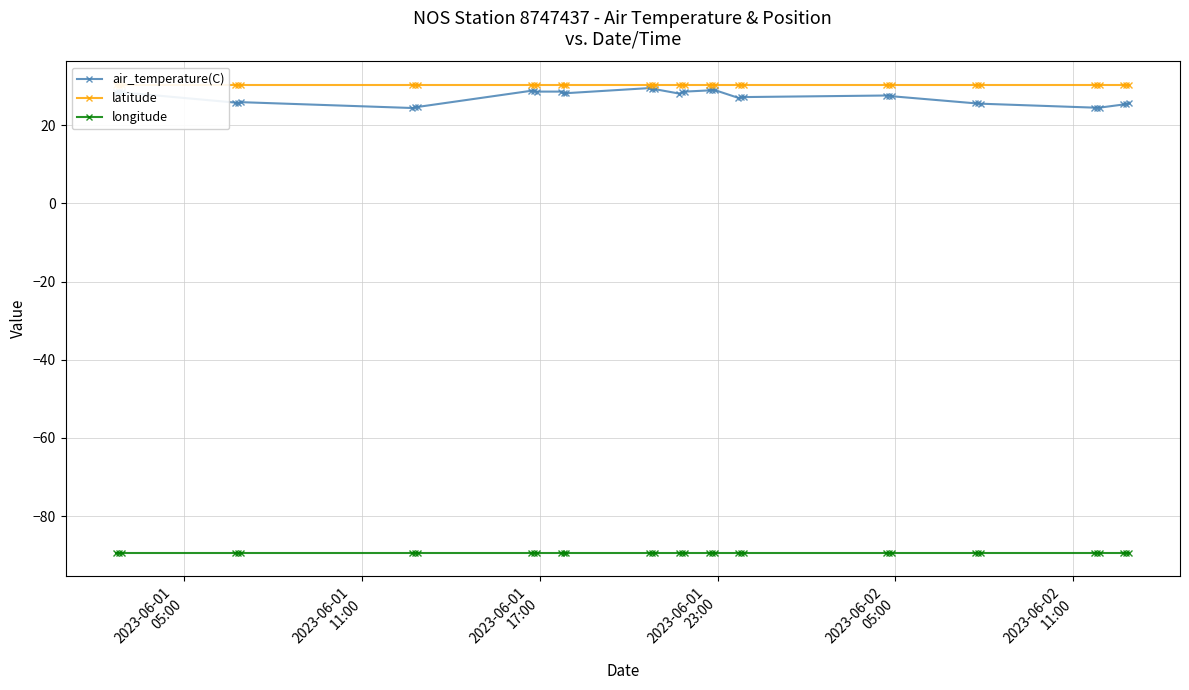

True or false: longitude and latitude cross at least once.

False